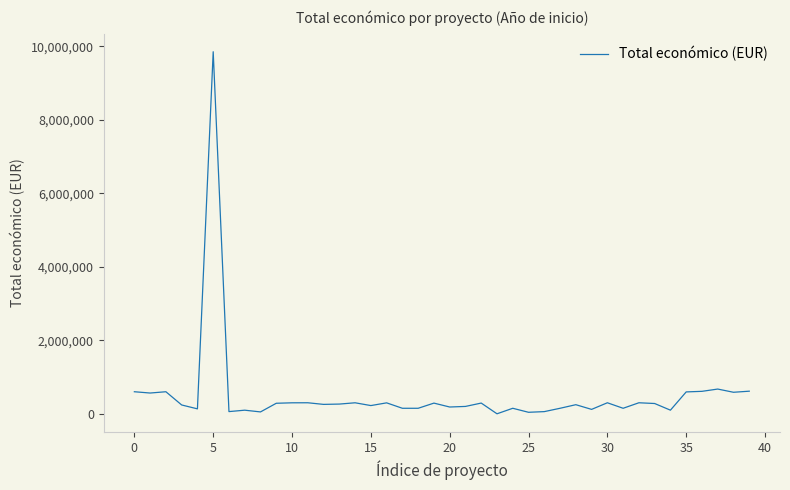

What is the maximum value shown in the chart?

9847932